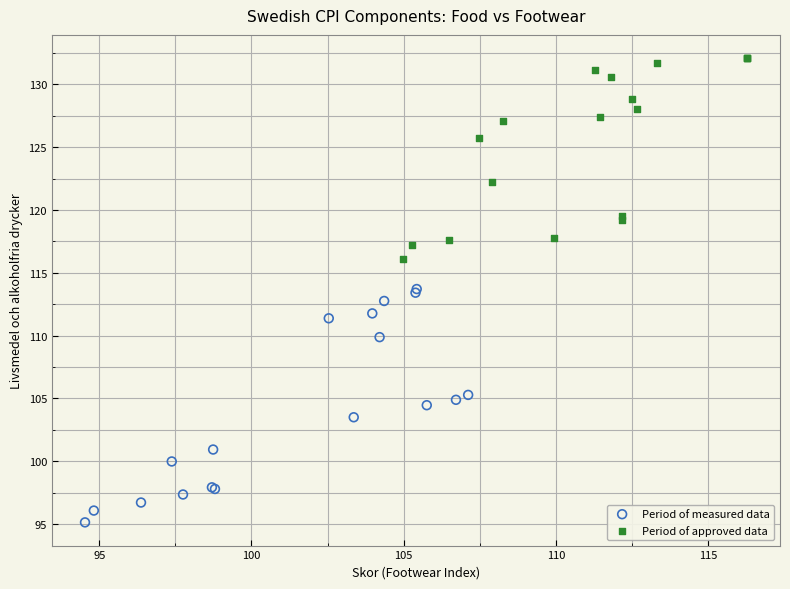

Which series has the largest Y range (max minus min)?

Period of measured data